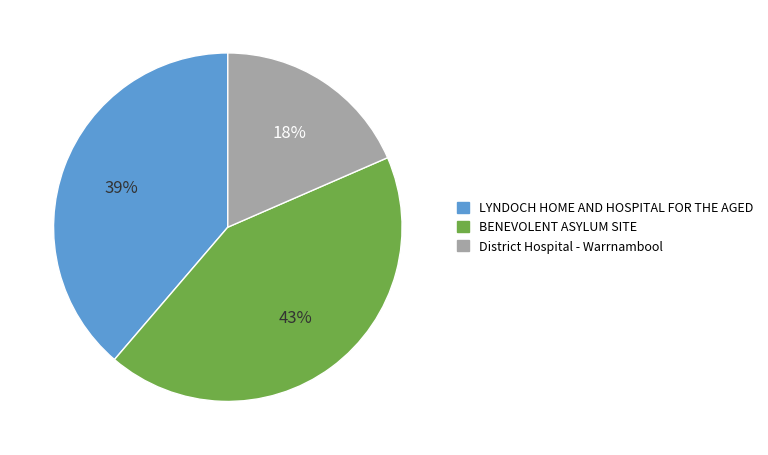

Does LYNDOCH HOME AND HOSPITAL FOR THE AGED represent more than half of the total?

No